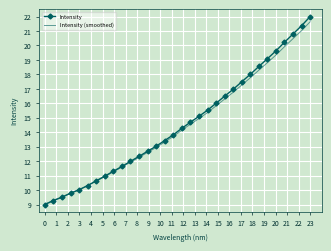

What is the lowest value of the Intensity series?

9.0